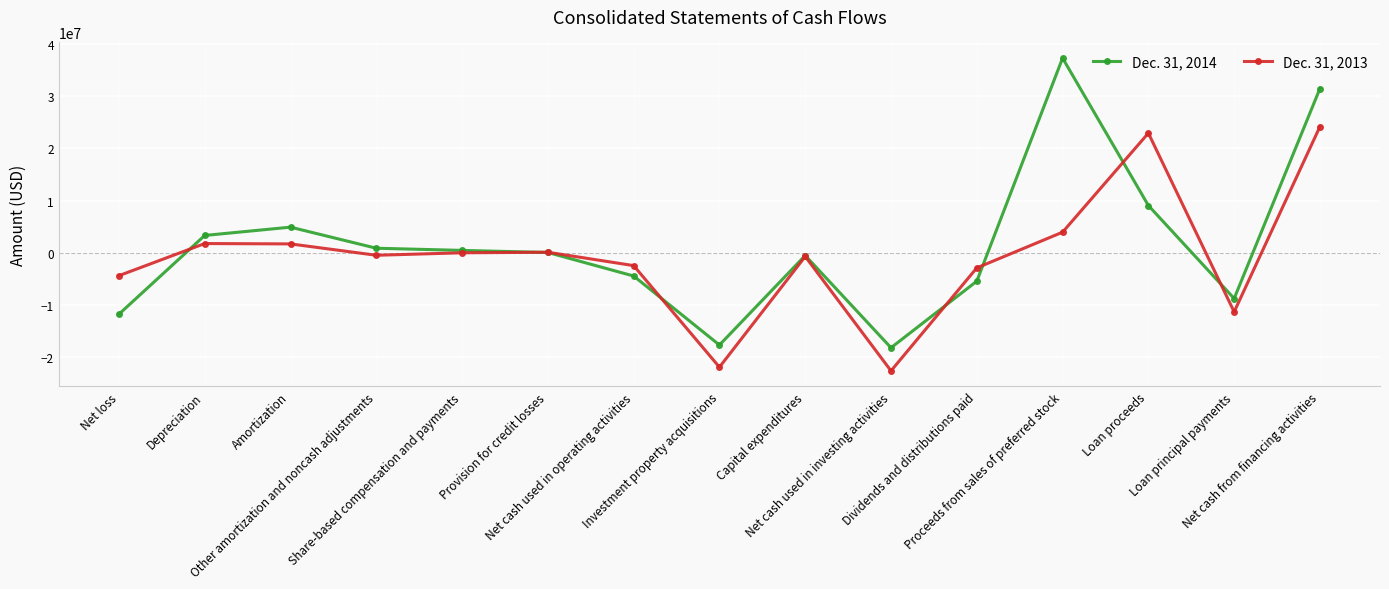

Which series has the largest total across all categories?

Dec. 31, 2014